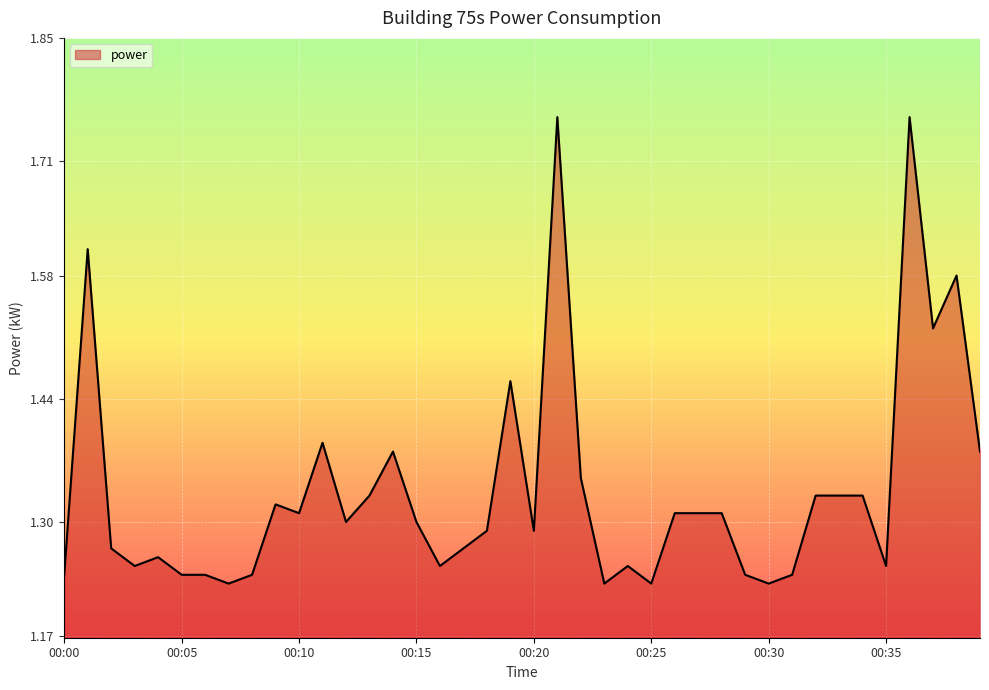

What is the difference between the maximum and minimum values?

0.5